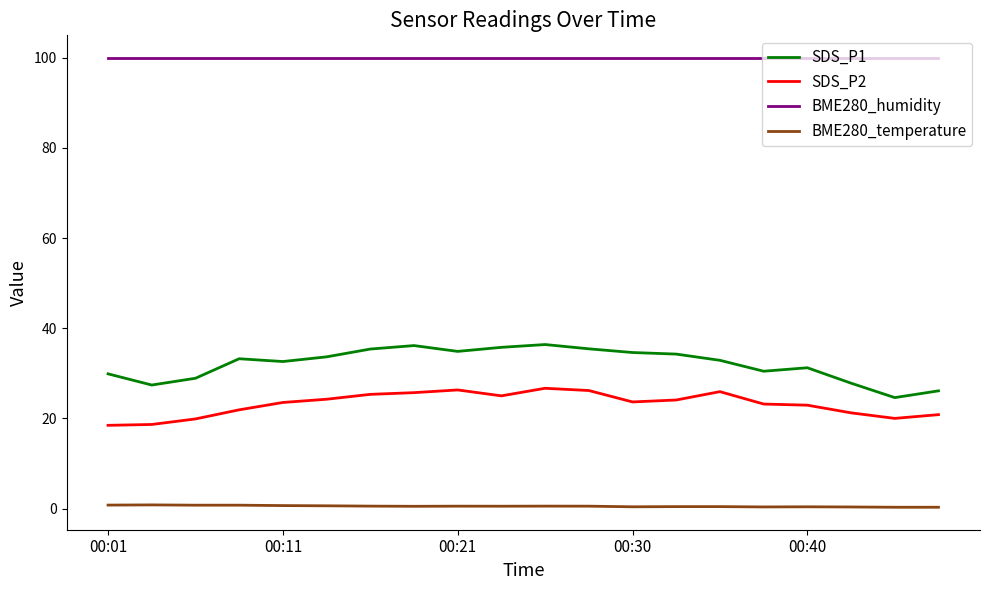

Which series has the largest total across all categories?

BME280_humidity